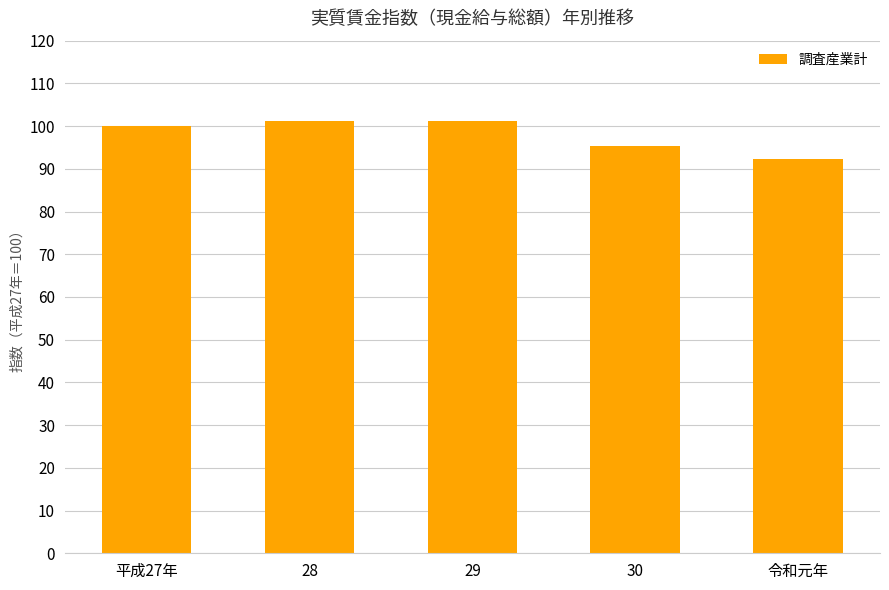

What is the label of the 2nd bar from the right?

30